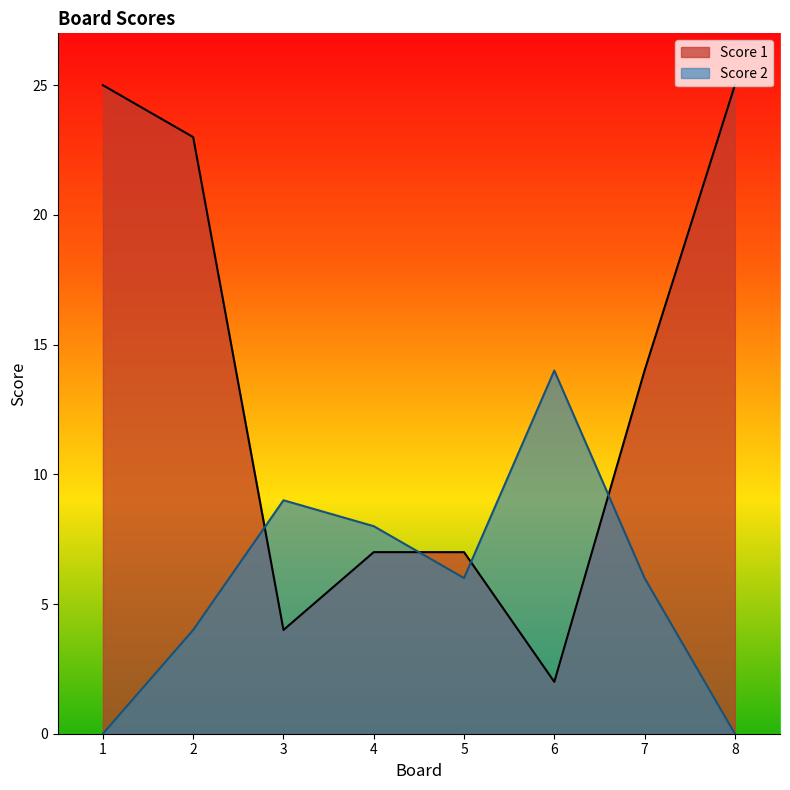

What are all the series names shown in the legend?

Score 1, Score 2